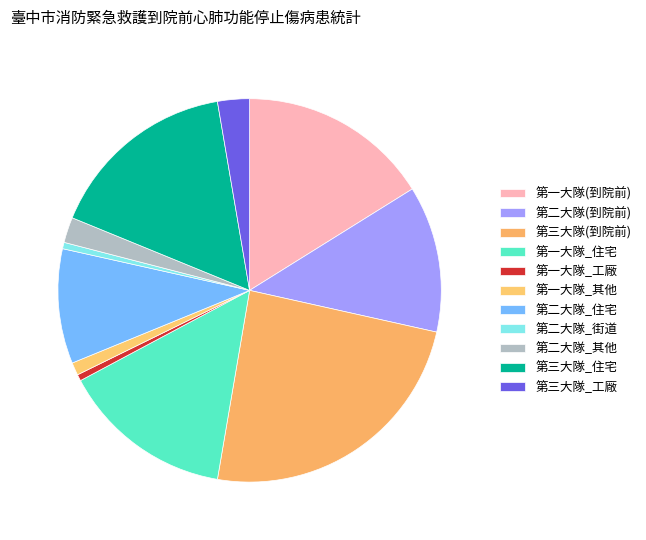

How many slices are in this pie chart?

11